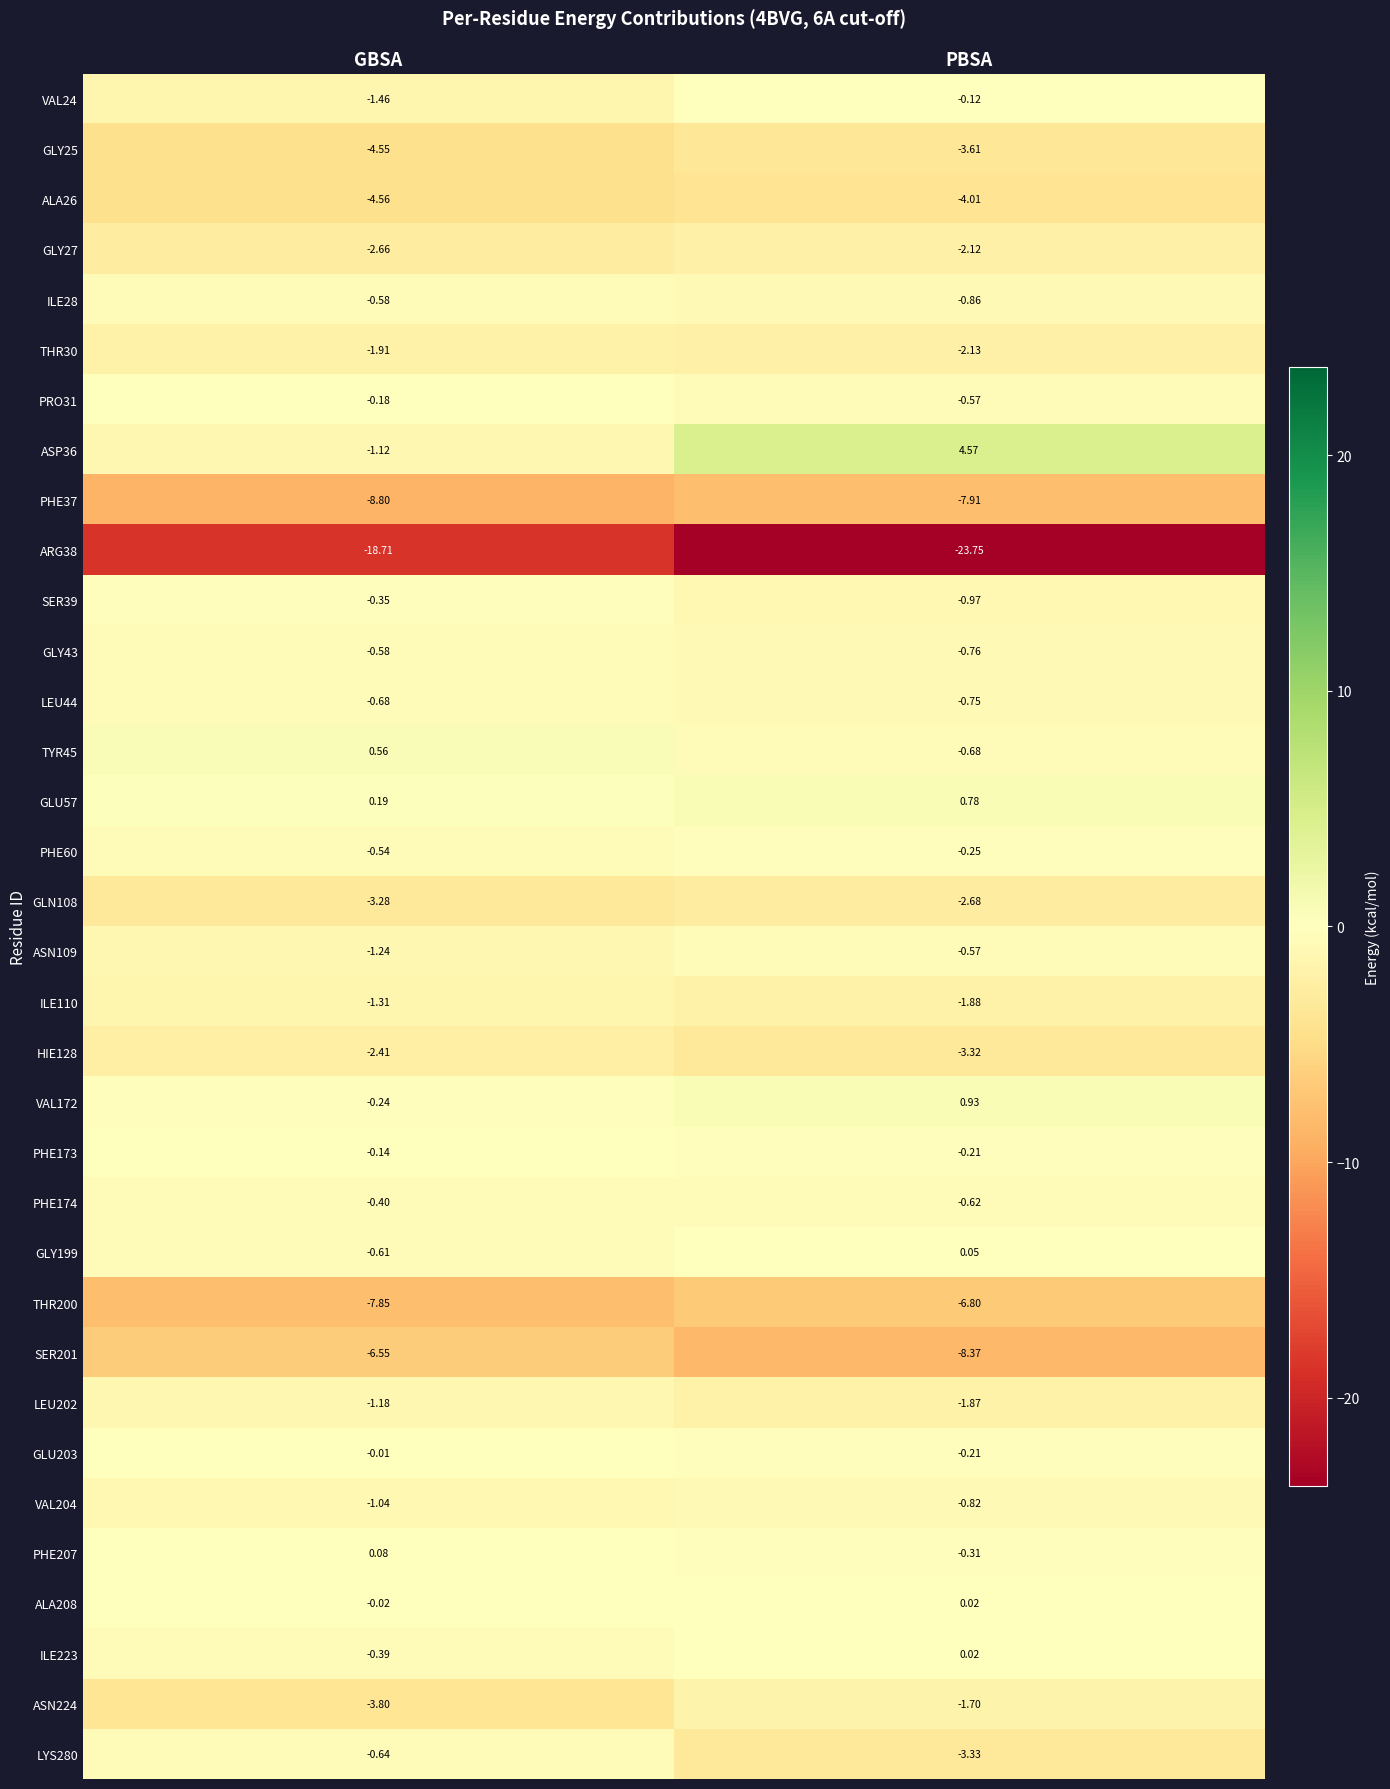

Rank the categories by ILE28 value from highest to lowest.

GBSA, PBSA